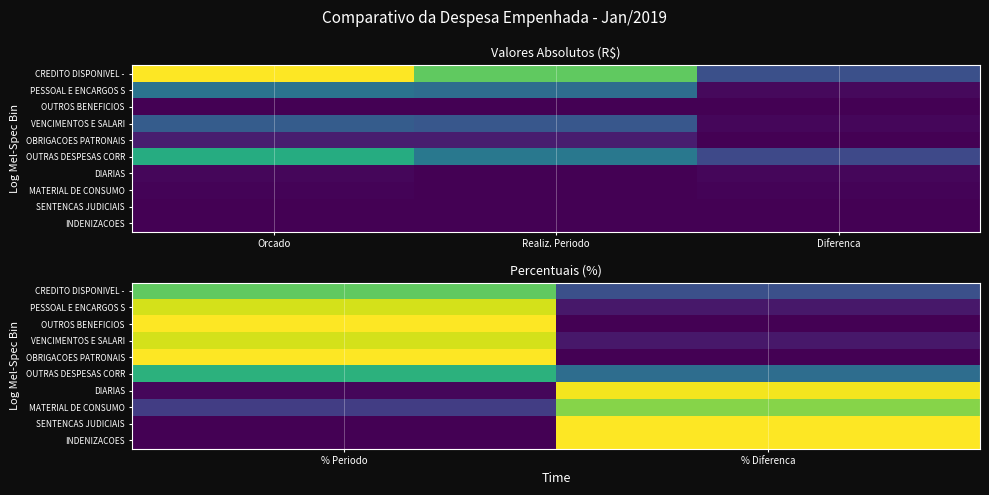

At how many categories does at least one series exceed 60?

2